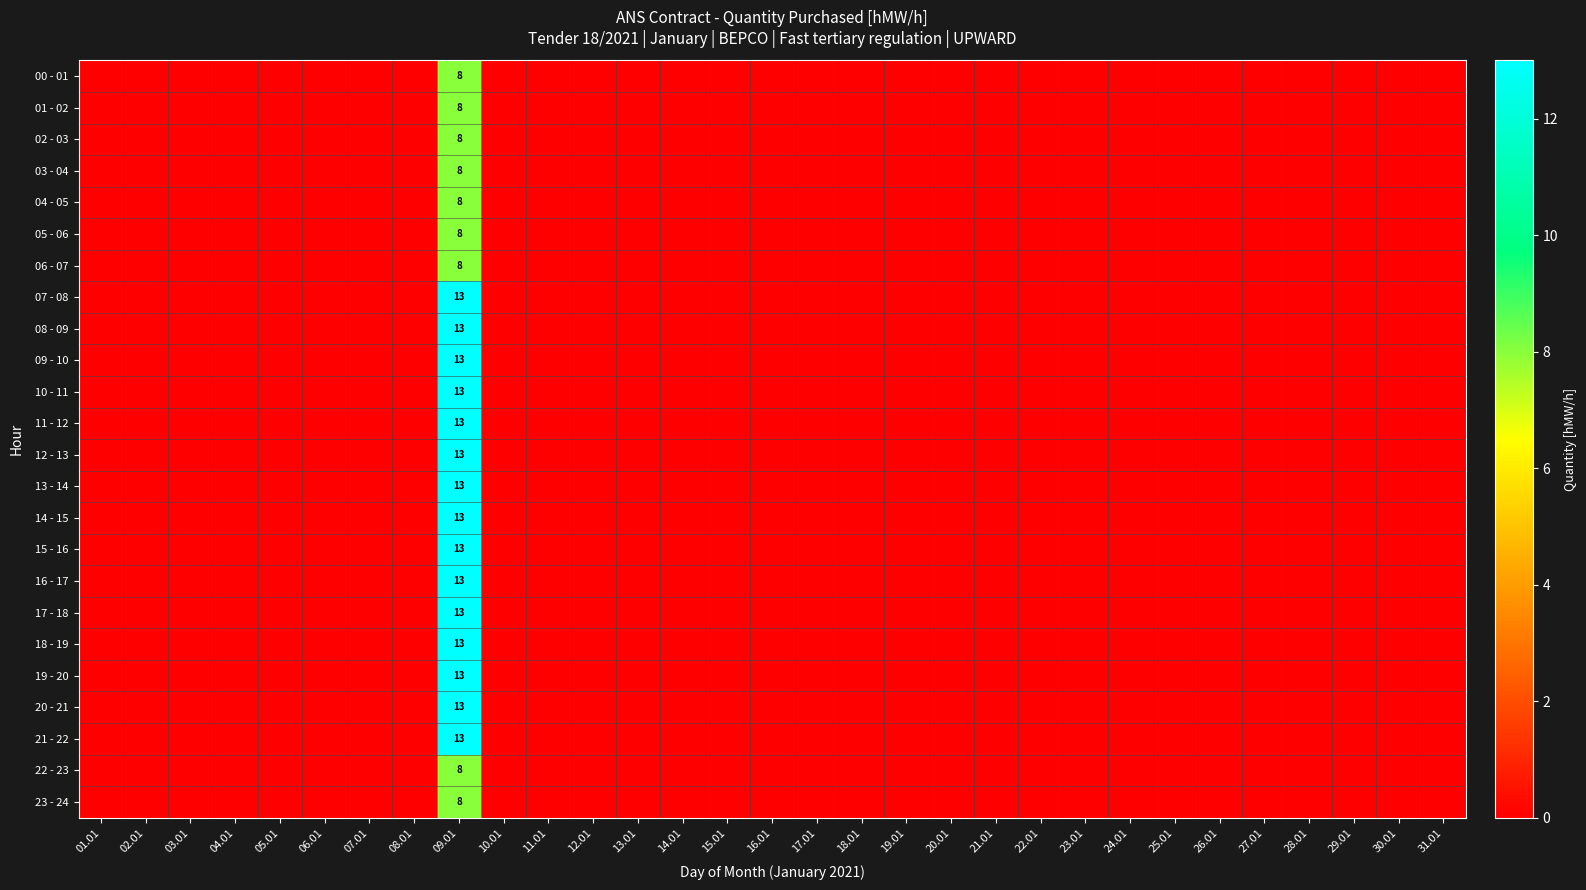

True or false: 19 - 20 has a value of 0 at 19.01.

True